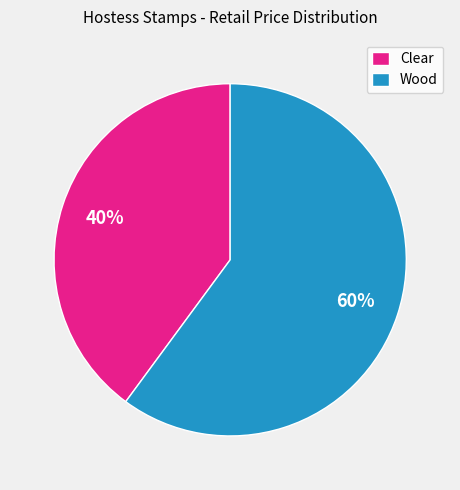

What is the ratio of the value at Clear to the value at Wood?

0.7